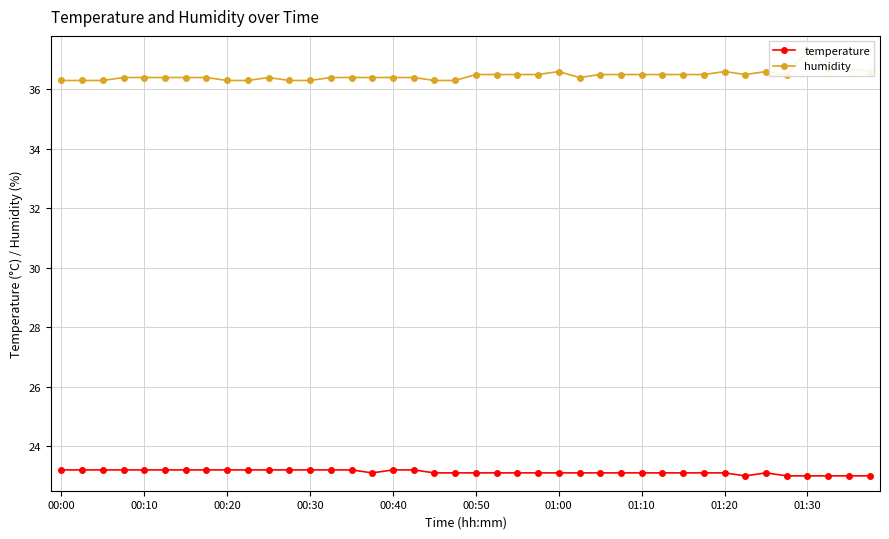

Is it true that temperature equals 36.8 at 27?

False